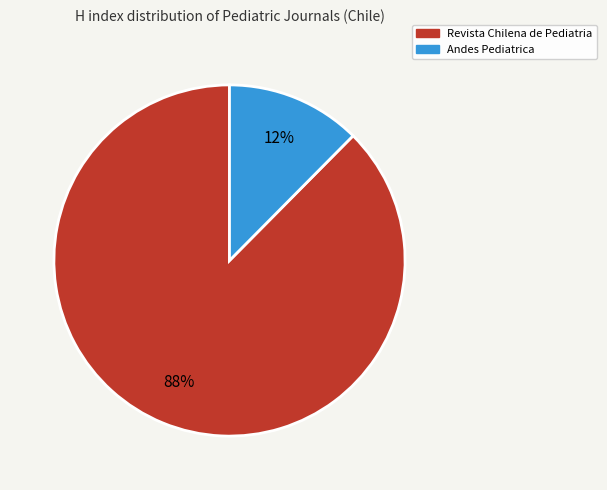

To the nearest percent, what portion does Andes Pediatrica represent?

12%